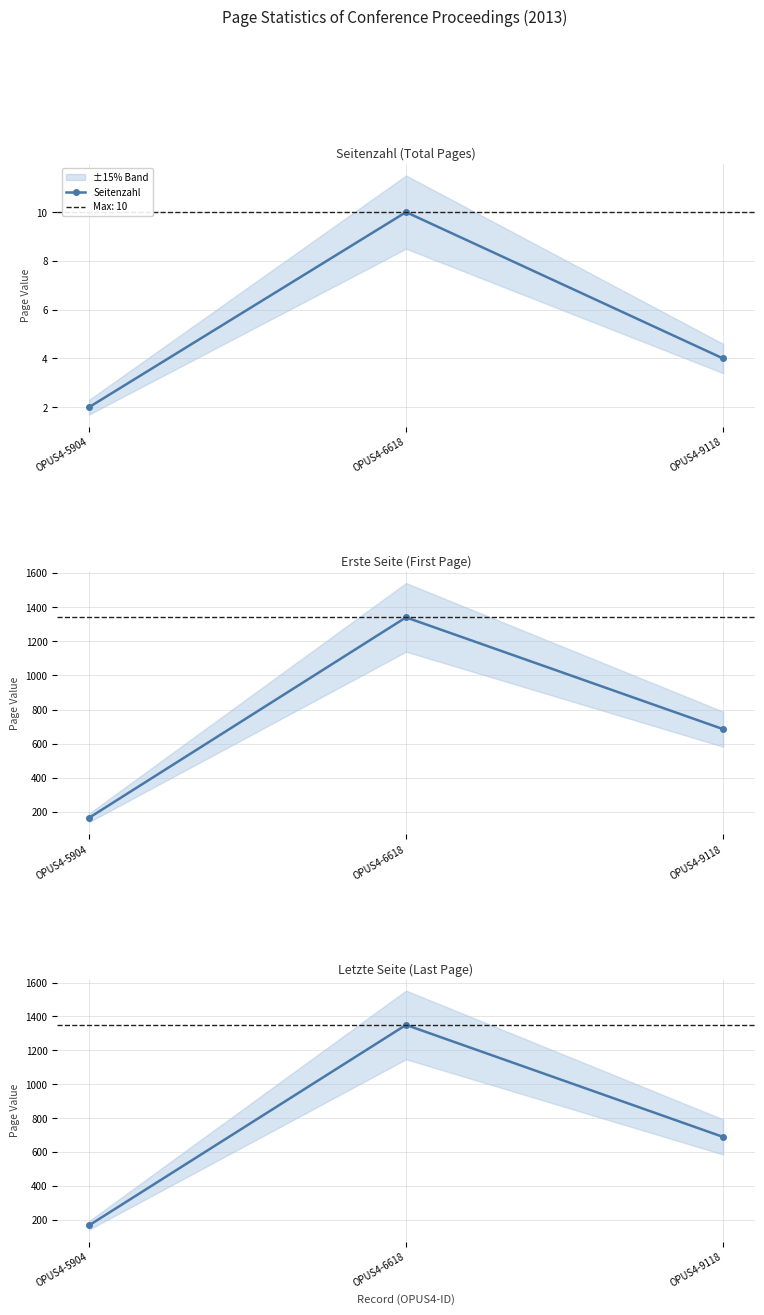

Does the chart have visible grid lines?

Yes